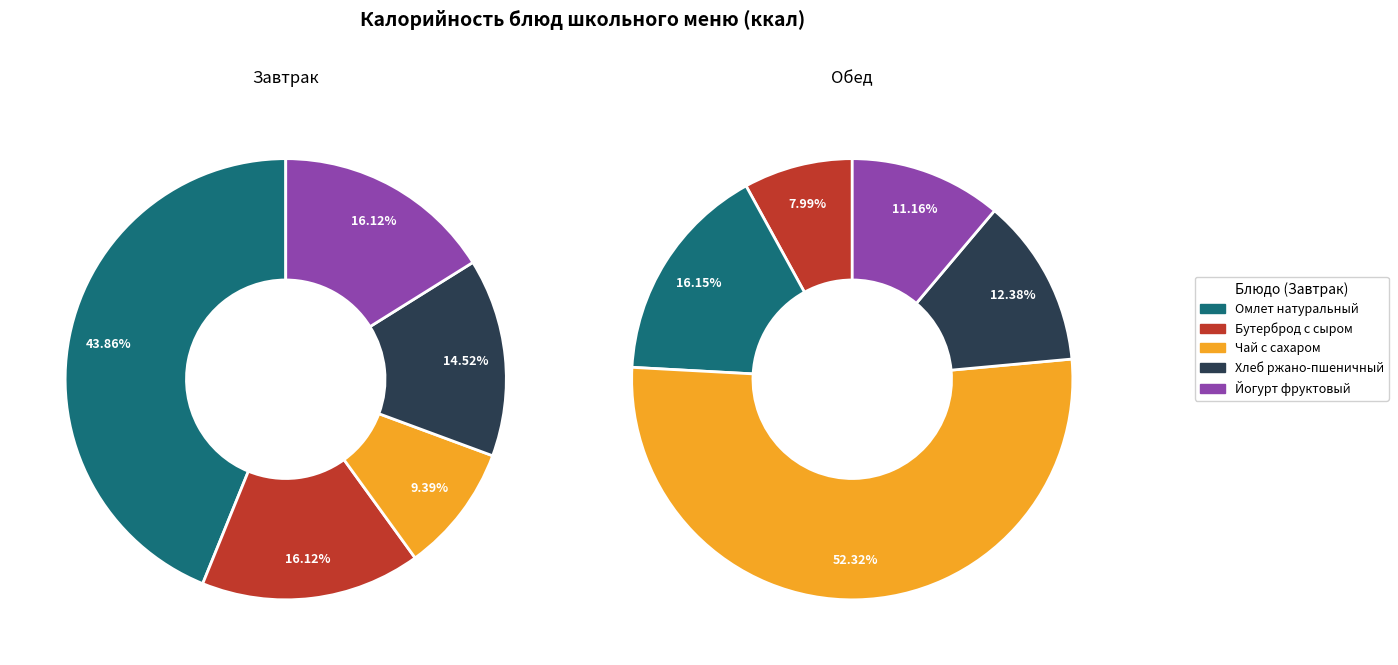

Is there any slice that represents more than half of the pie?

No